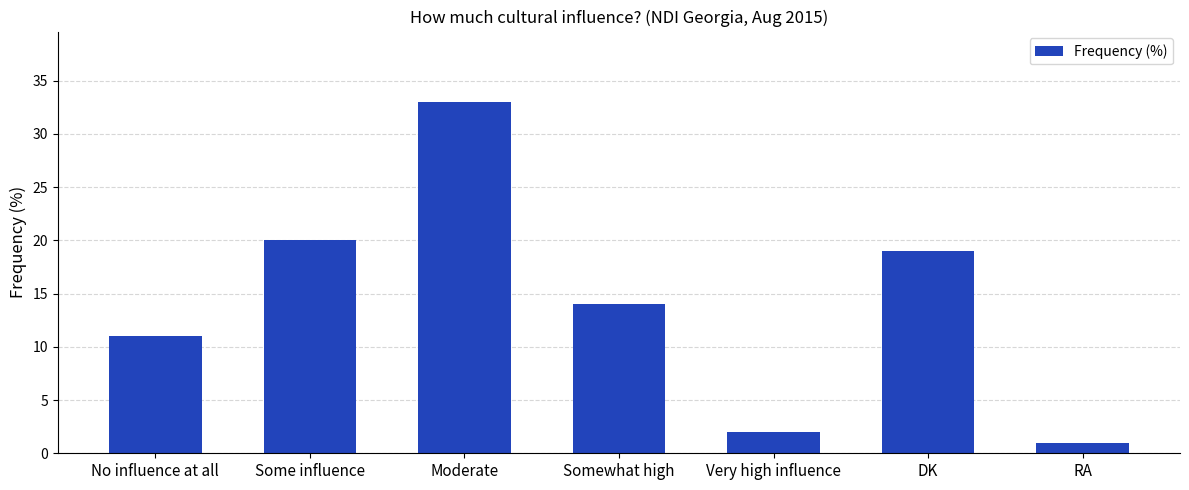

Is it true that the value at Moderate is 47?

False